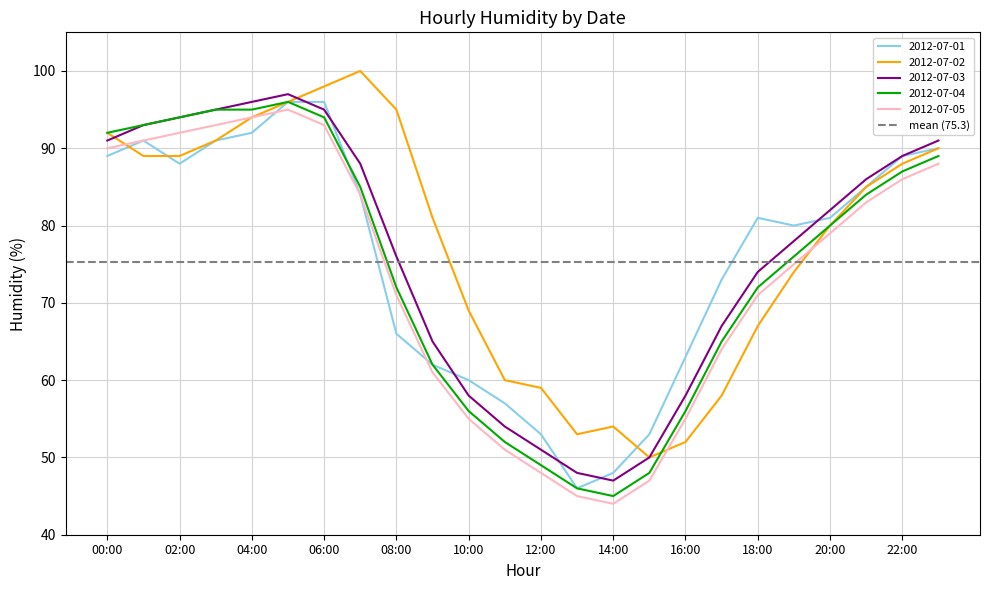

Is it true that 2012-07-03 equals 155 at 00:00?

False